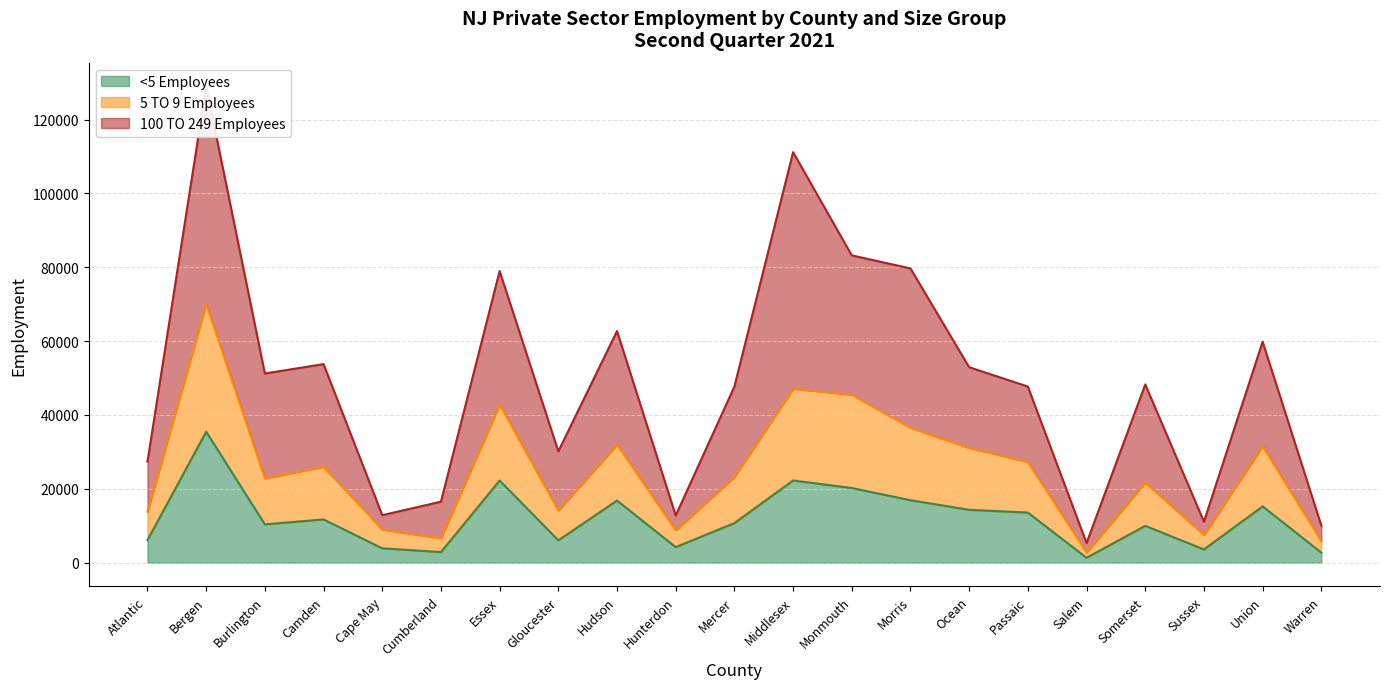

True or false: 5 TO 9 Employees and <5 Employees cross at least once.

False